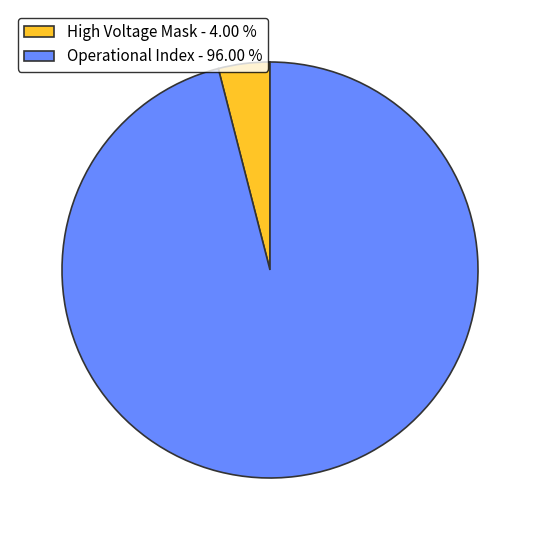

What is the smallest slice in the pie chart?

High Voltage Mask - 4.00 %